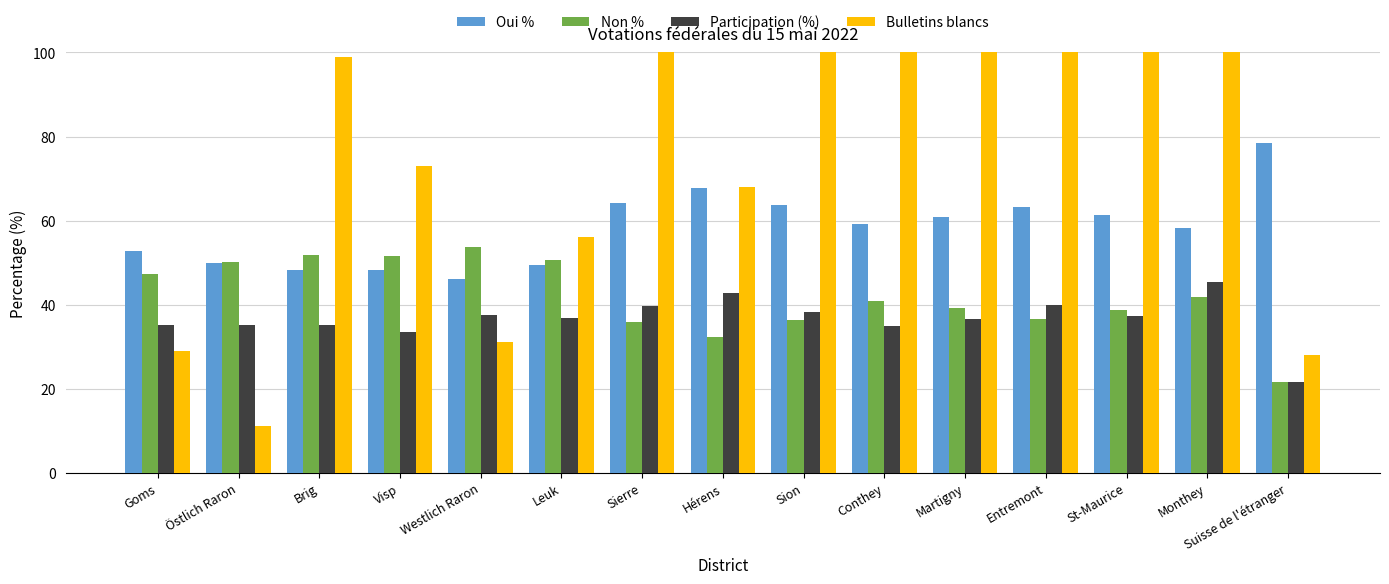

Reading left to right, extract all data points from this chart.

Oui %: Goms=52.8	Östlich Raron=49.9	Brig=48.2	Visp=48.3	Westlich Raron=46.2	Leuk=49.4	Sierre=64.1	Hérens=67.8	Sion=63.6	Conthey=59.1	Martigny=60.8	Entremont=63.3	St-Maurice=61.3	Monthey=58.3	Suisse de l'étranger=78.5
Non %: Goms=47.2	Östlich Raron=50.1	Brig=51.8	Visp=51.7	Westlich Raron=53.8	Leuk=50.6	Sierre=35.9	Hérens=32.2	Sion=36.4	Conthey=40.9	Martigny=39.2	Entremont=36.7	St-Maurice=38.7	Monthey=41.7	Suisse de l'étranger=21.5
Participation (%): Goms=35.1	Östlich Raron=35.1	Brig=35.1	Visp=33.5	Westlich Raron=37.4	Leuk=36.8	Sierre=39.6	Hérens=42.8	Sion=38.3	Conthey=34.8	Martigny=36.6	Entremont=39.9	St-Maurice=37.3	Monthey=45.3	Suisse de l'étranger=21.6
Bulletins blancs: Goms=29.0	Östlich Raron=11.0	Brig=99.0	Visp=73.0	Westlich Raron=31.0	Leuk=56.0	Sierre=273.0	Hérens=68.0	Sion=268.0	Conthey=182.0	Martigny=314.0	Entremont=114.0	St-Maurice=126.0	Monthey=473.0	Suisse de l'étranger=28.0